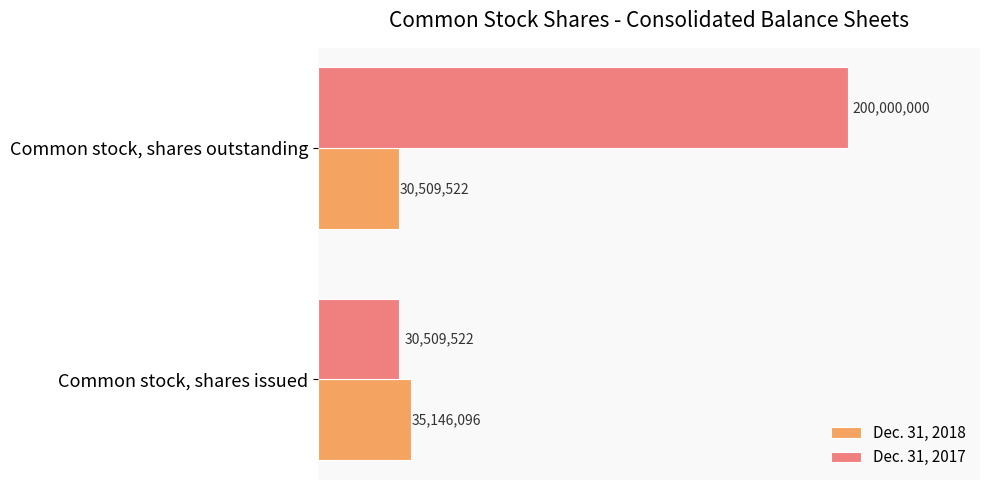

What are all the series names shown in the legend?

Dec. 31, 2018, Dec. 31, 2017